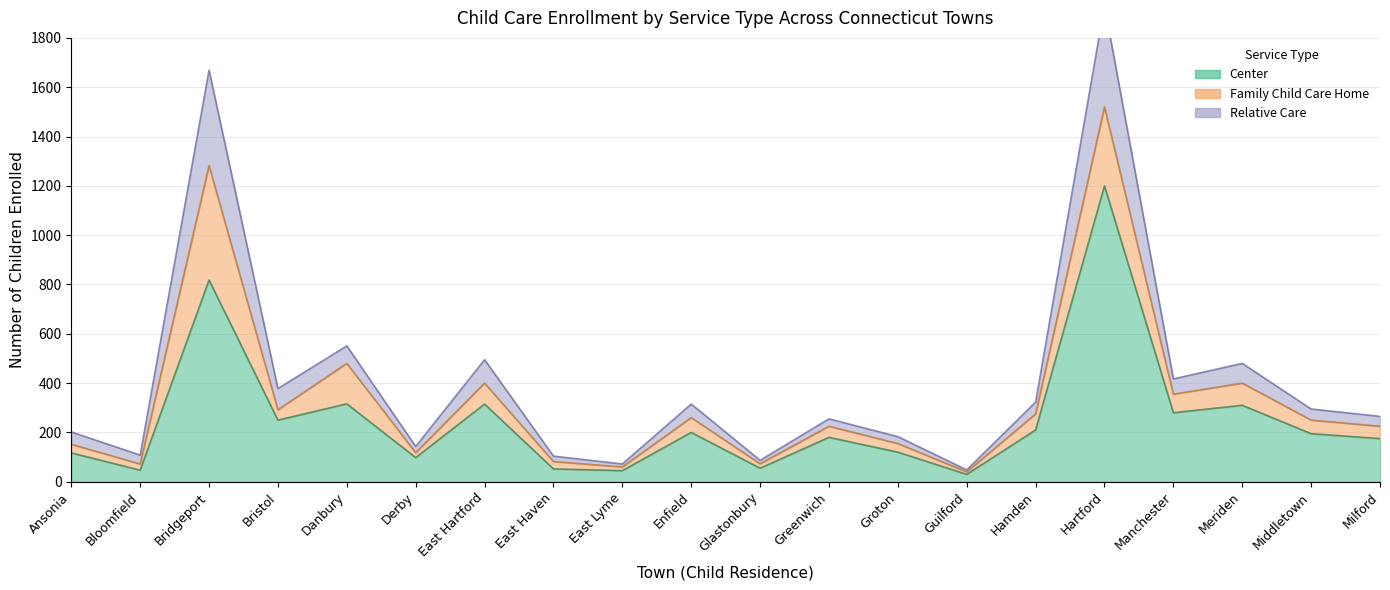

What is the total value across all series at Bridgeport?

2487